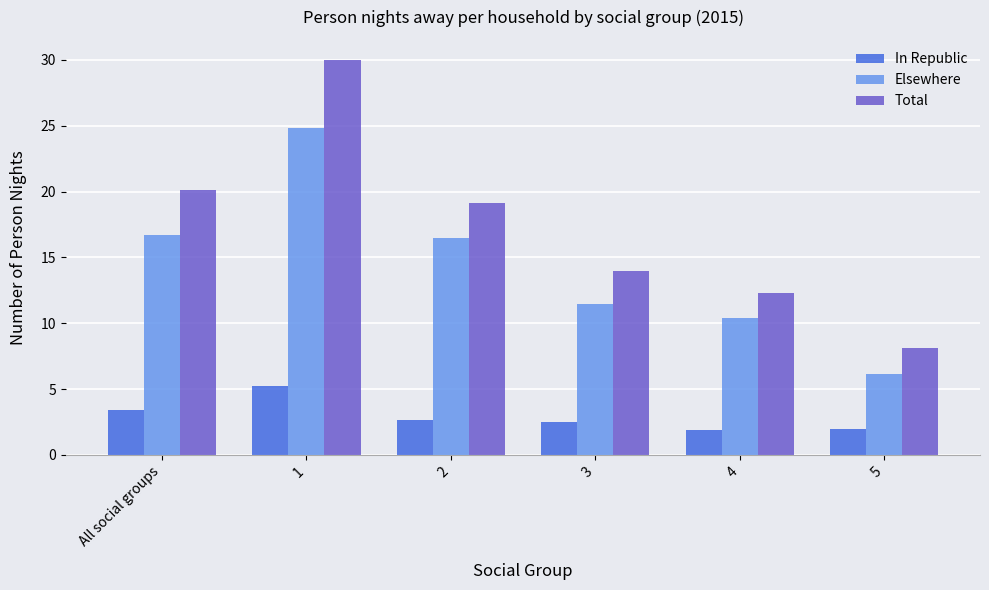

What is the sum of all In Republic values?

17.6